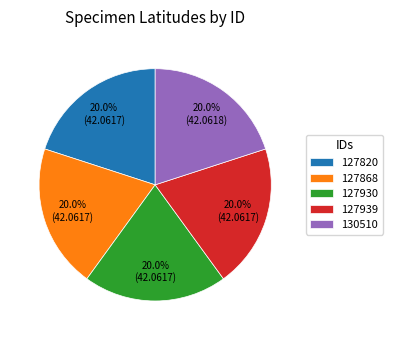

The 127868 slice represents 12% of the pie. True or false?

False